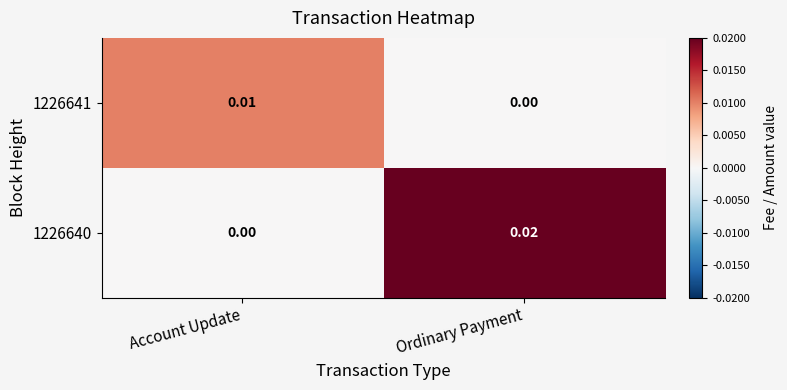

At which label does 1226640 reach its minimum?

Account Update